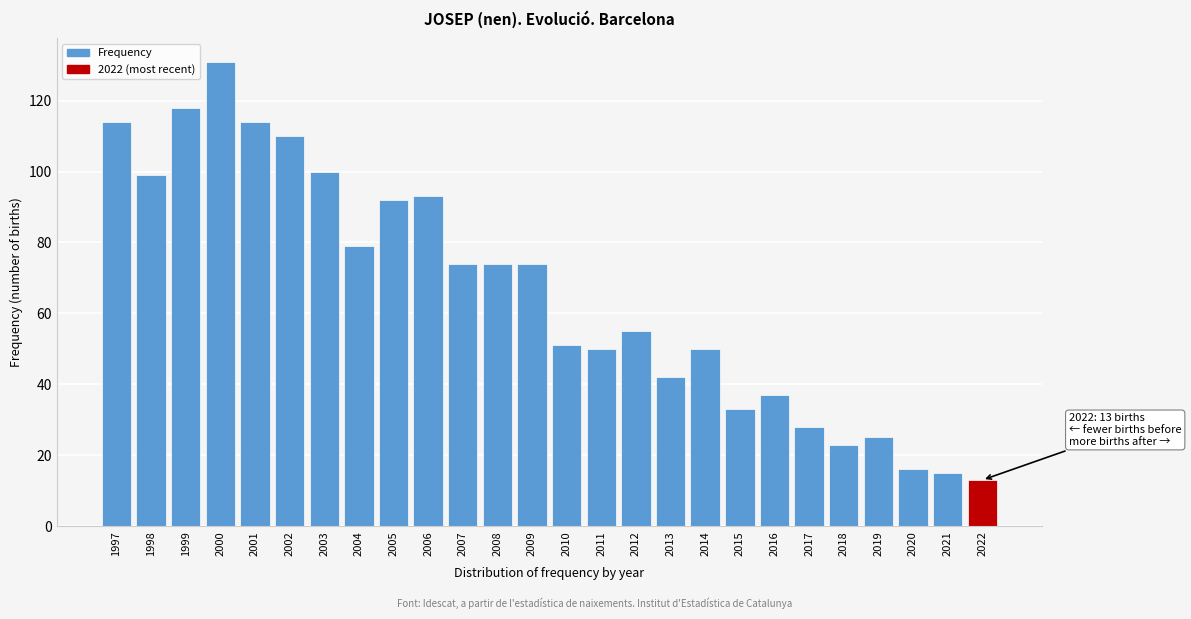

Reading left to right, transcribe all the data shown in this chart.

1997=114	1998=99	1999=118	2000=131	2001=114	2002=110	2003=100	2004=79	2005=92	2006=93	2007=74	2008=74	2009=74	2010=51	2011=50	2012=55	2013=42	2014=50	2015=33	2016=37	2017=28	2018=23	2019=25	2020=16	2021=15	2022=13